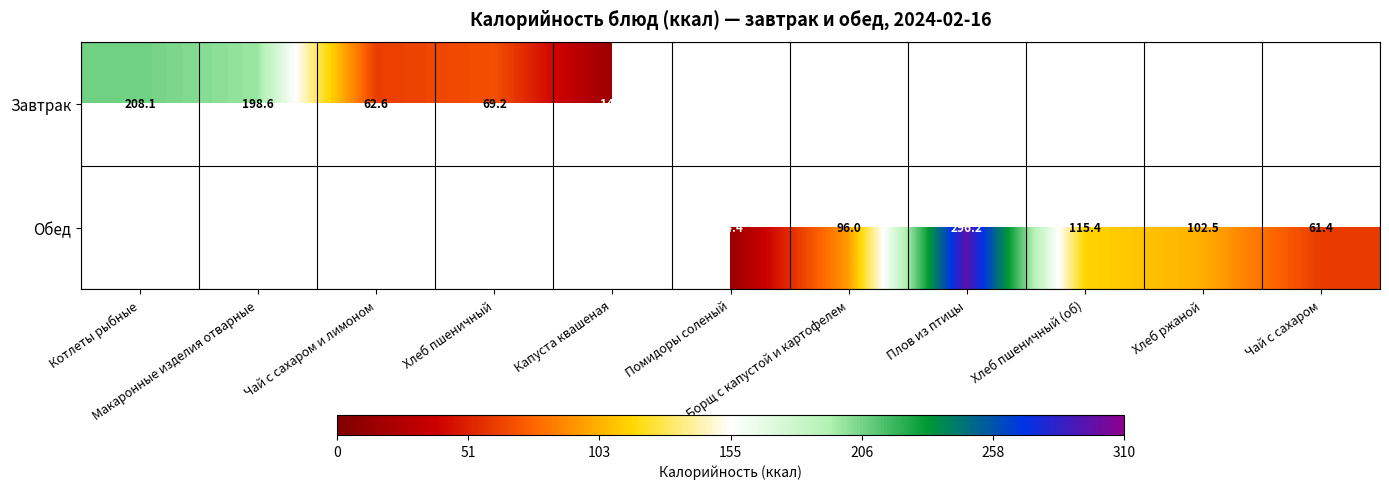

Which category has the lowest value in the Завтрак series?

Капуста квашеная